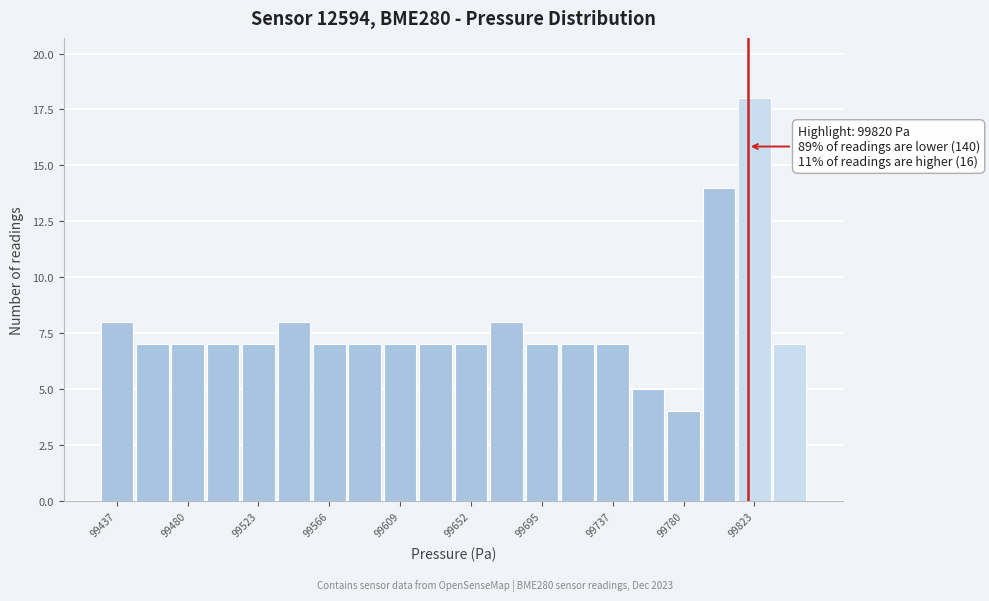

Over which range of the x-axis is the bar tallest?

99815 to 99835